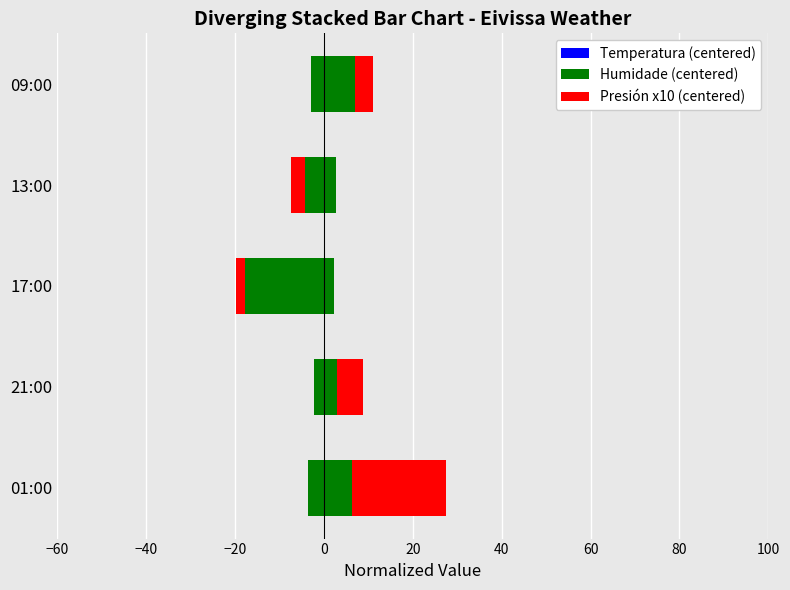

Rank the series by their maximum value, from highest to lowest.

Presión x10 (centered), Humidade (centered), Temperatura (centered)